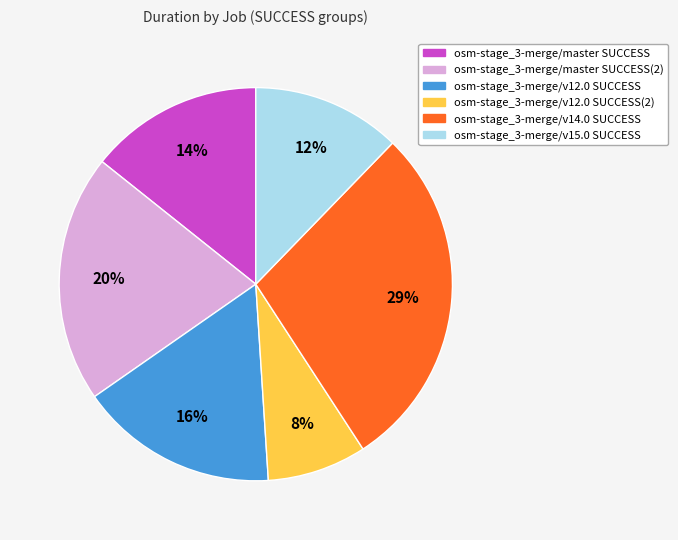

To the nearest percent, what is the average slice percentage?

17%